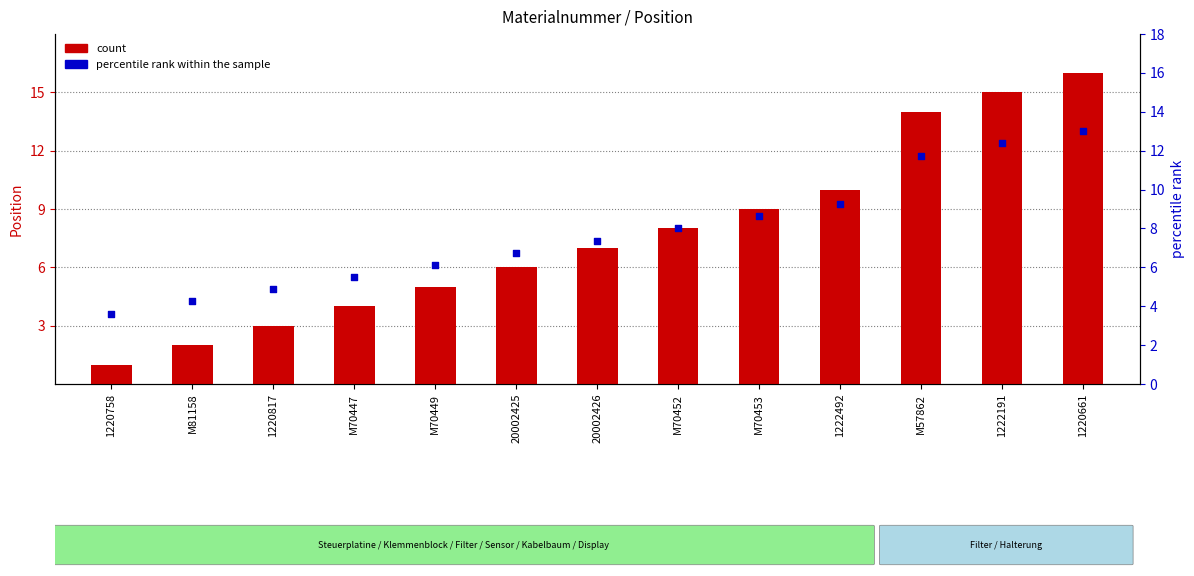

Which series contains the highest Y value?

count